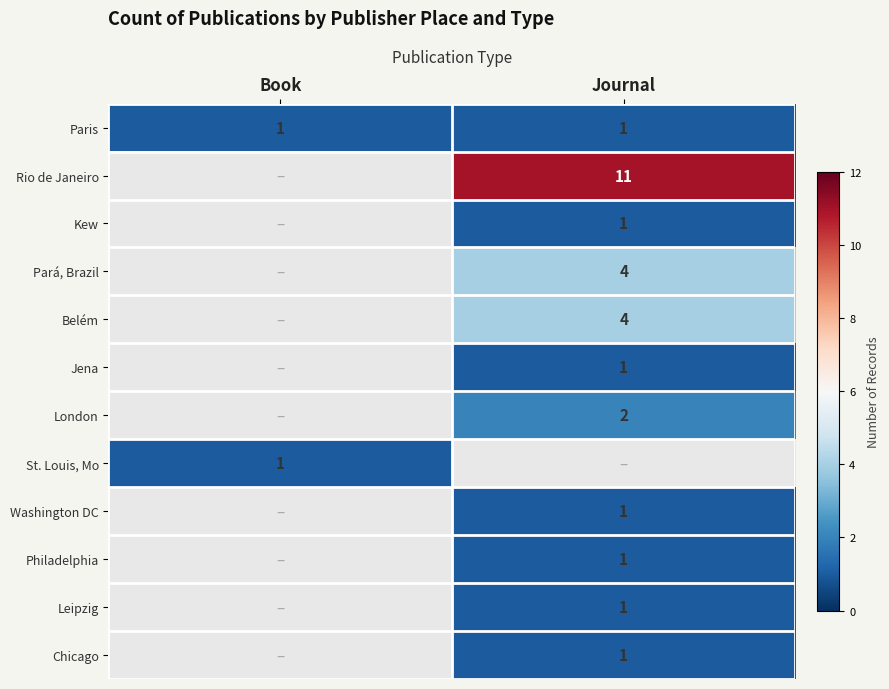

True or false: Jena has a value of 2 at Journal.

False